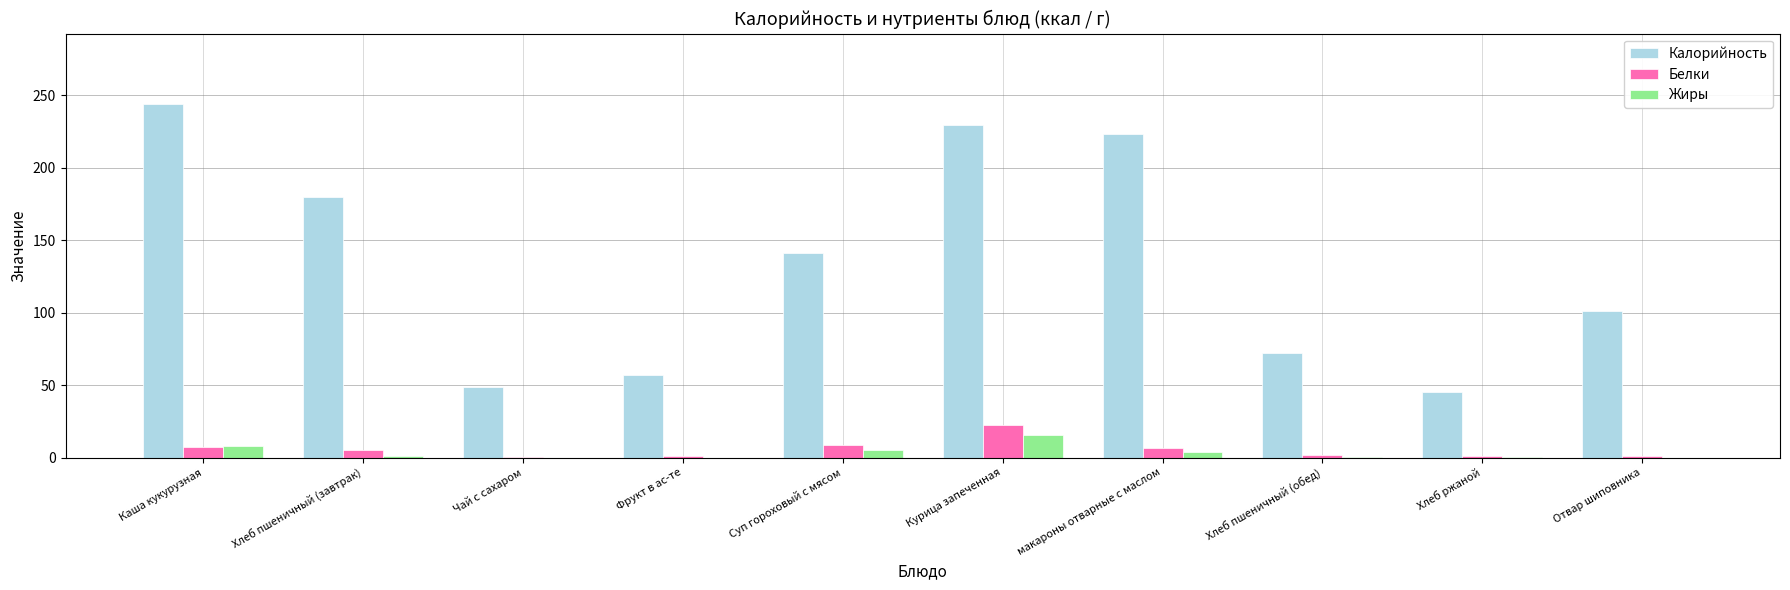

True or false: Жиры has a value of 8.1 at Каша кукурузная.

True